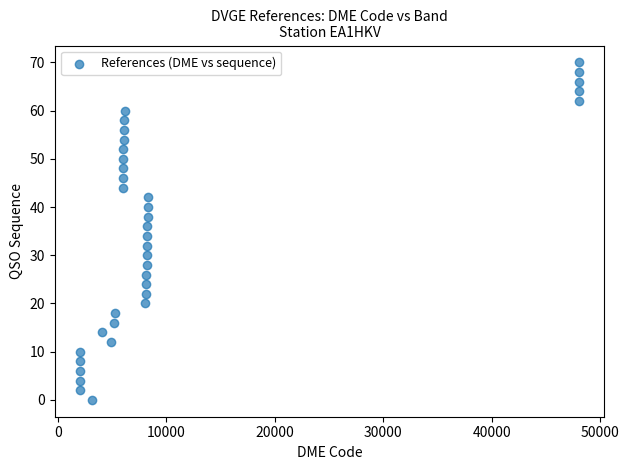

What is the range of Y values (max minus min)?

70